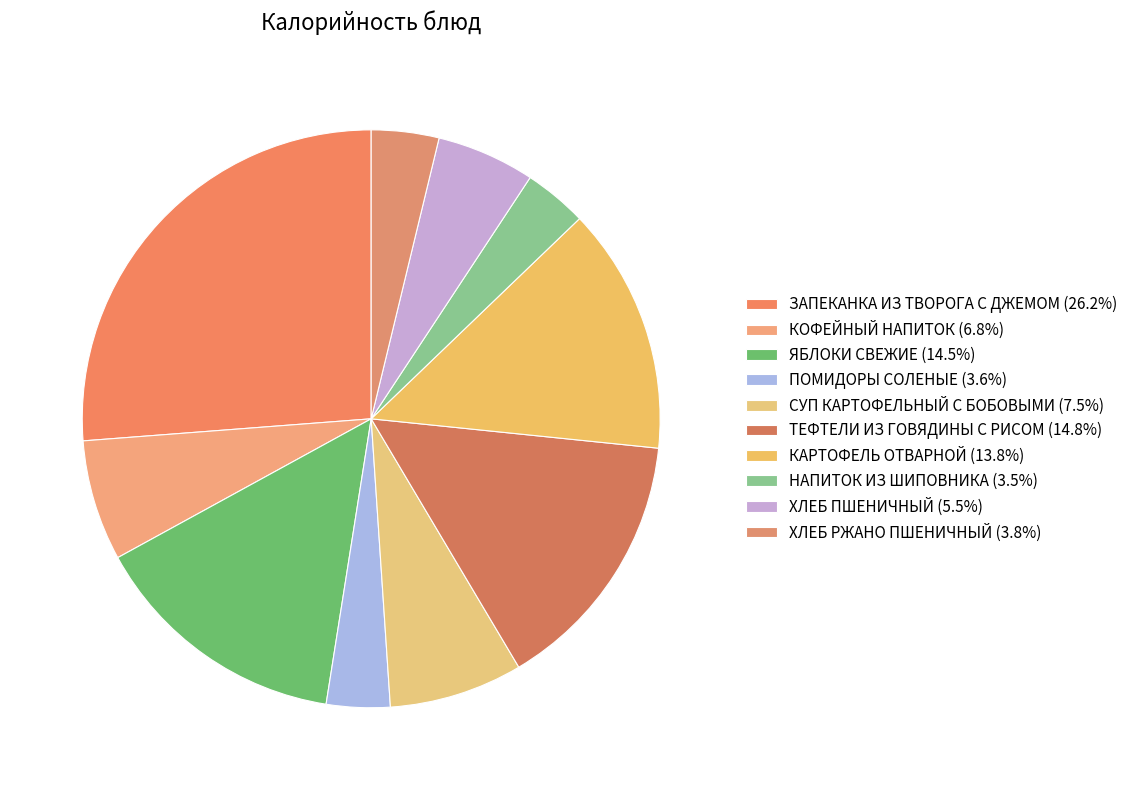

How many segments does this pie chart have?

10